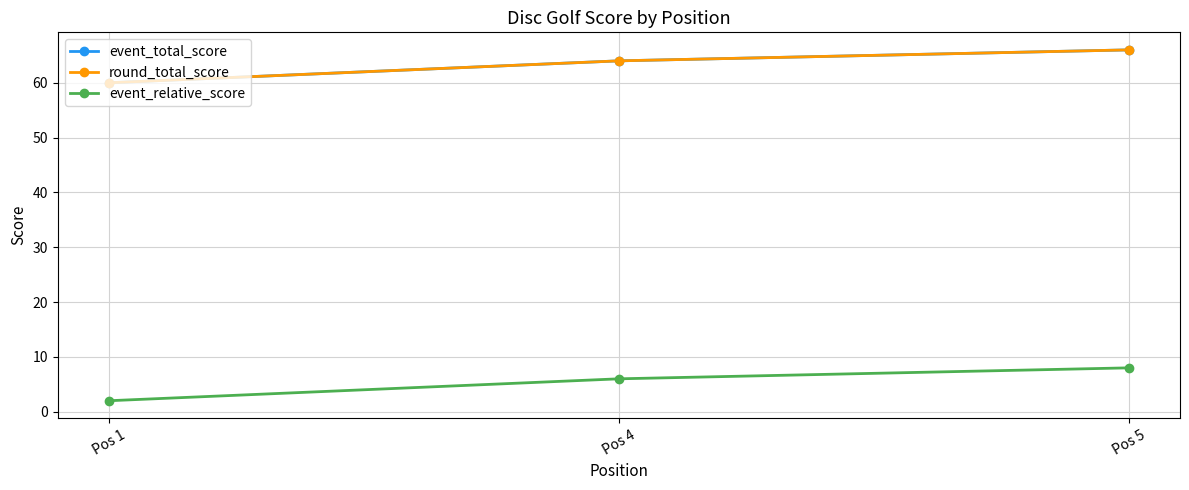

Rank the series at Pos 5 from lowest to highest value.

event_relative_score, event_total_score, round_total_score